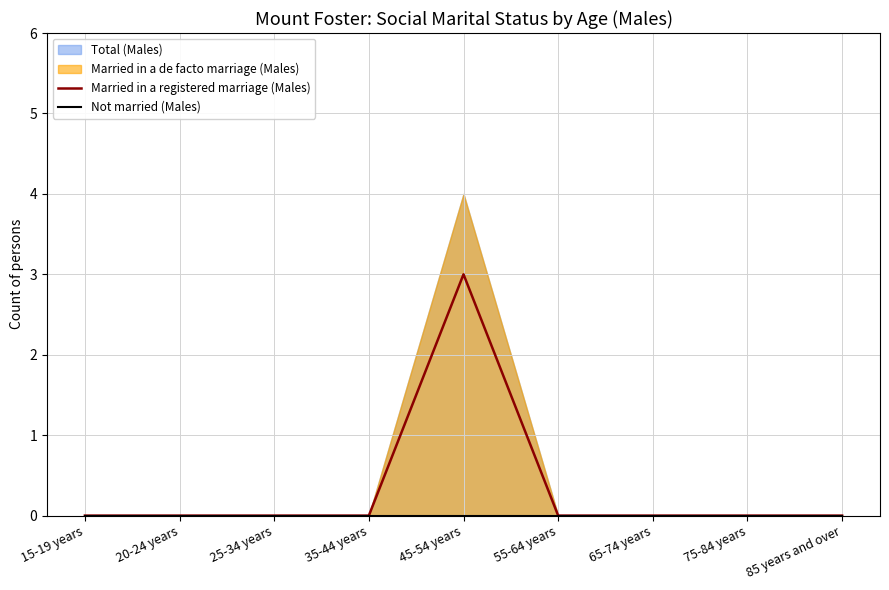

Which series has the widest spread of values?

Married in a registered marriage (Males)